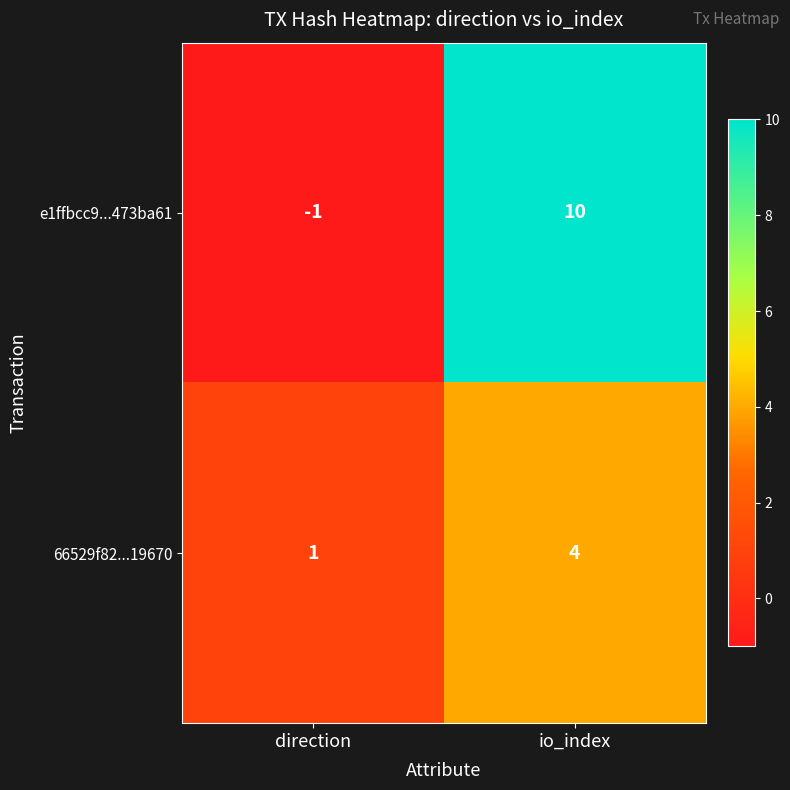

How many negative values does the e1ffbcc9...473ba61 series have?

1